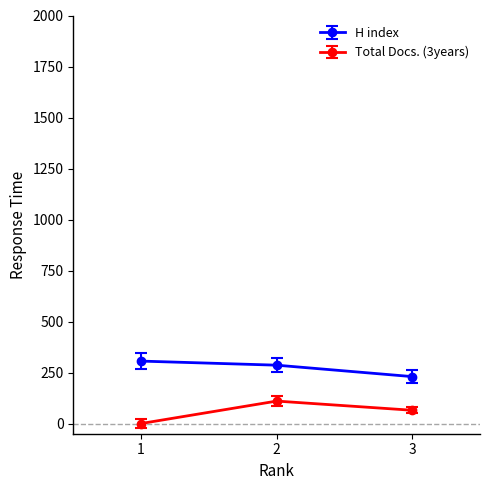

What is the difference between the Total Docs. (3years) values at 3 and 2?

45